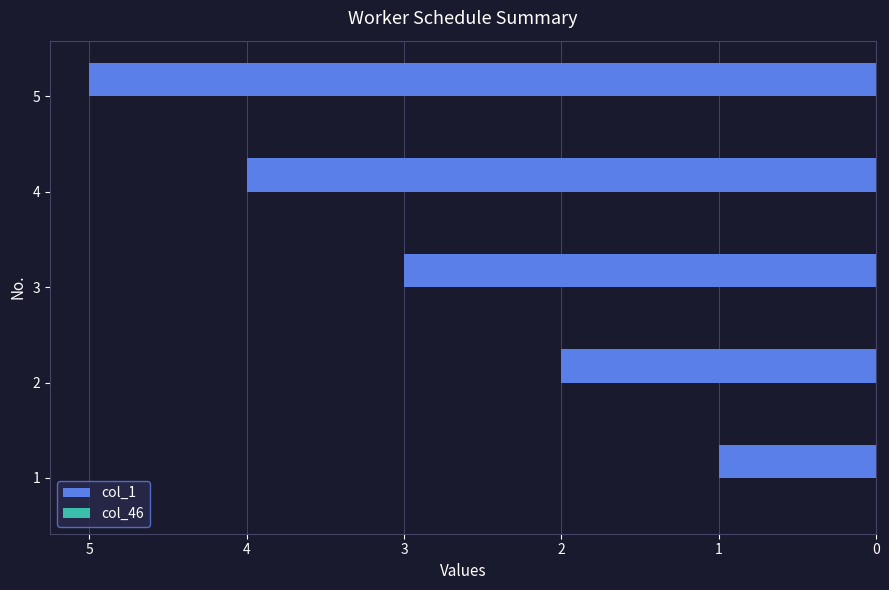

What is the change in value from 1 to 3?

+2